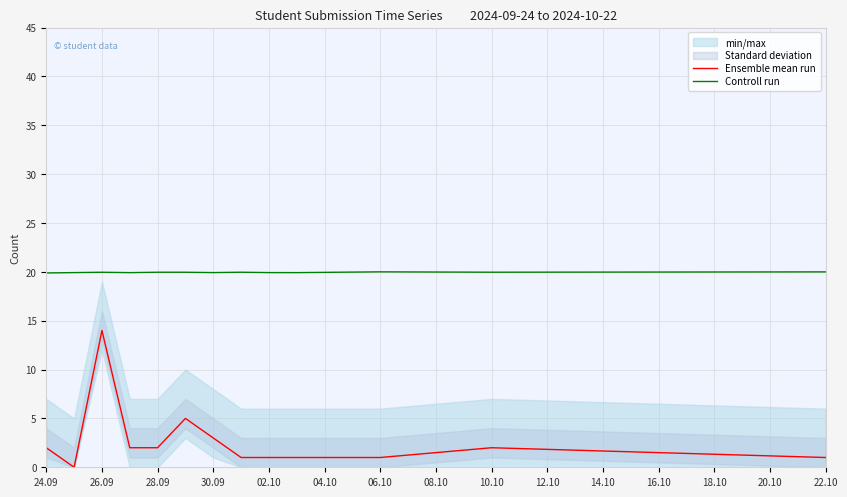

What is the difference between the second highest and minimum values in the Ensemble mean run series?

5.0